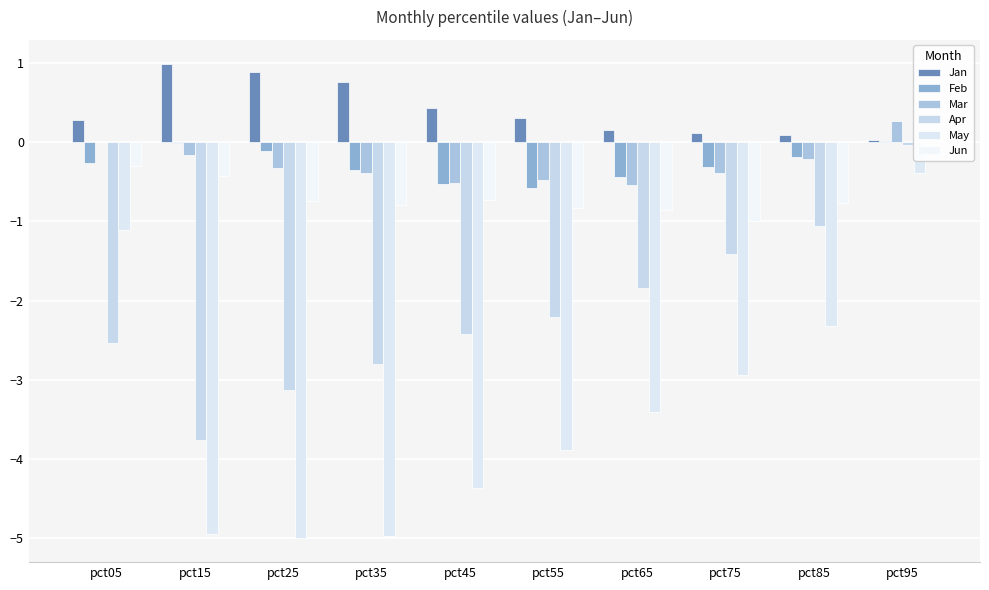

What is the sum of all Jun values?

-6.6